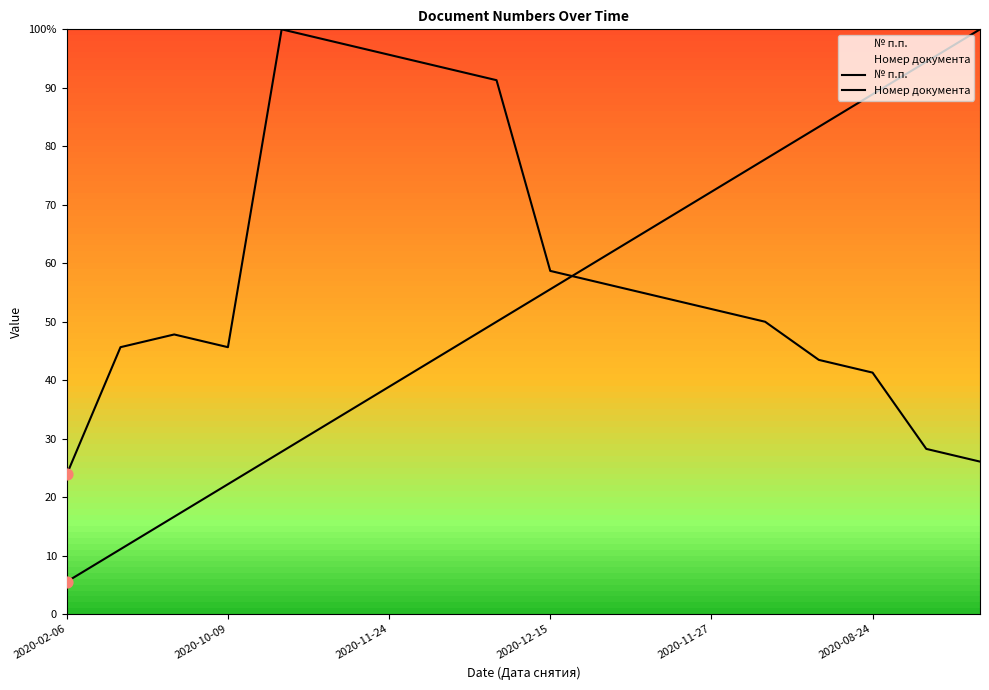

Which series has the largest total across all categories?

Номер документа